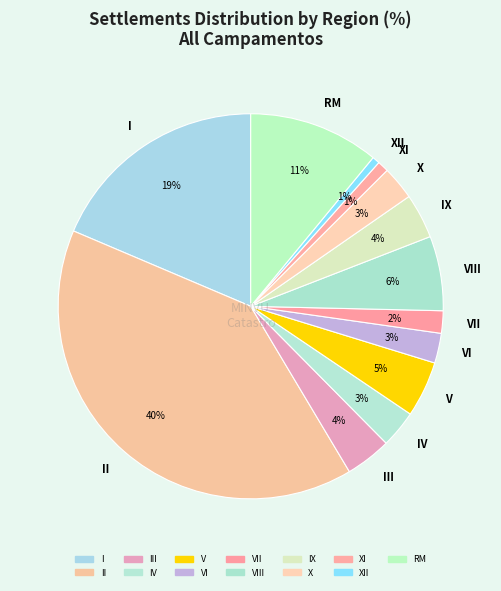

Do V and III together represent more than half of the pie?

No